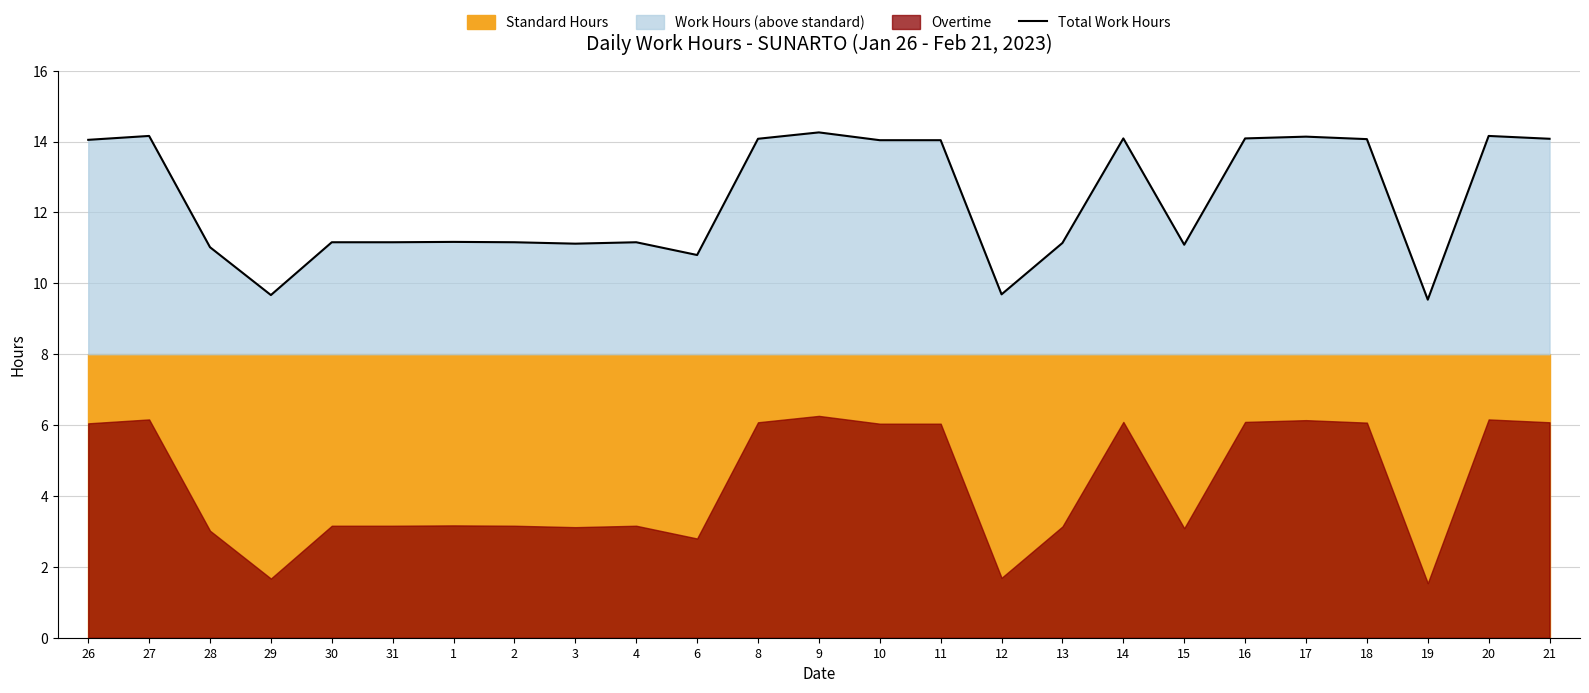

Where is the first local maximum?

27